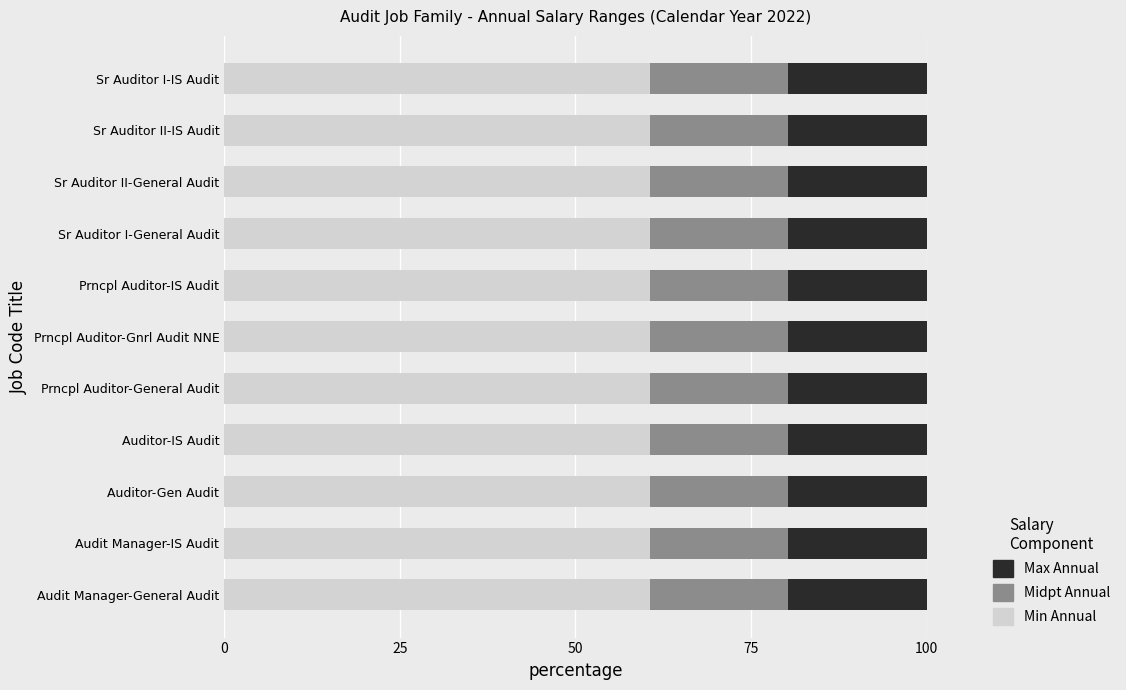

What is the highest value of the Min Annual series?

60.6